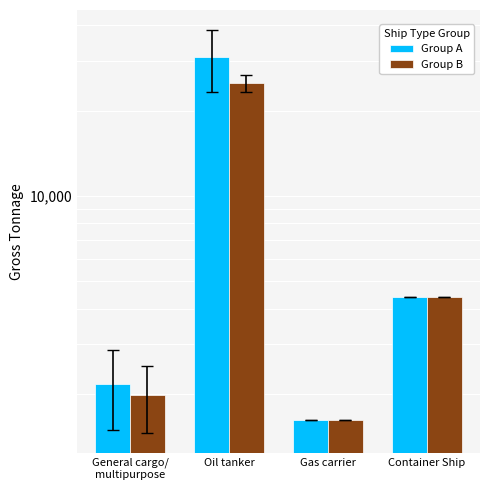

Reading left to right, list all the values displayed in this chart.

Group A: General cargo/
multipurpose=2170.0	Oil tanker=30883.0	Gas carrier=1621.0	Container Ship=4388.0
Group B: General cargo/
multipurpose=1983.2	Oil tanker=24999.5	Gas carrier=1621.0	Container Ship=4388.0